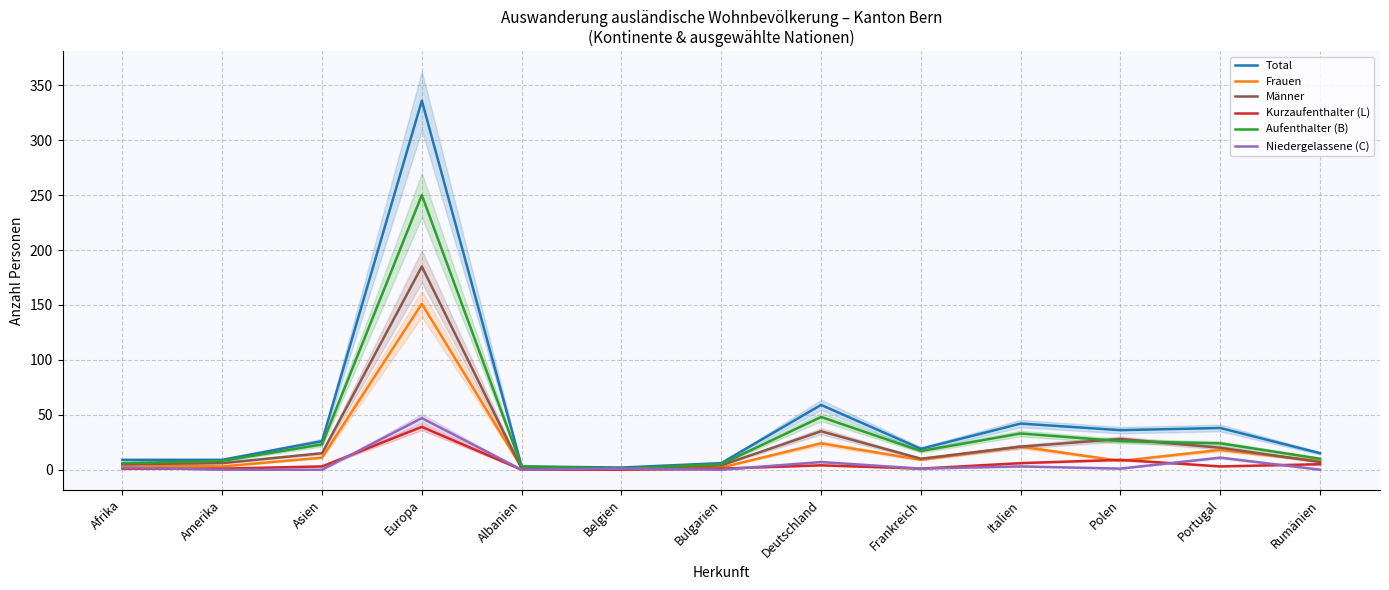

The Total series shows 6 at Bulgarien. True or false?

True